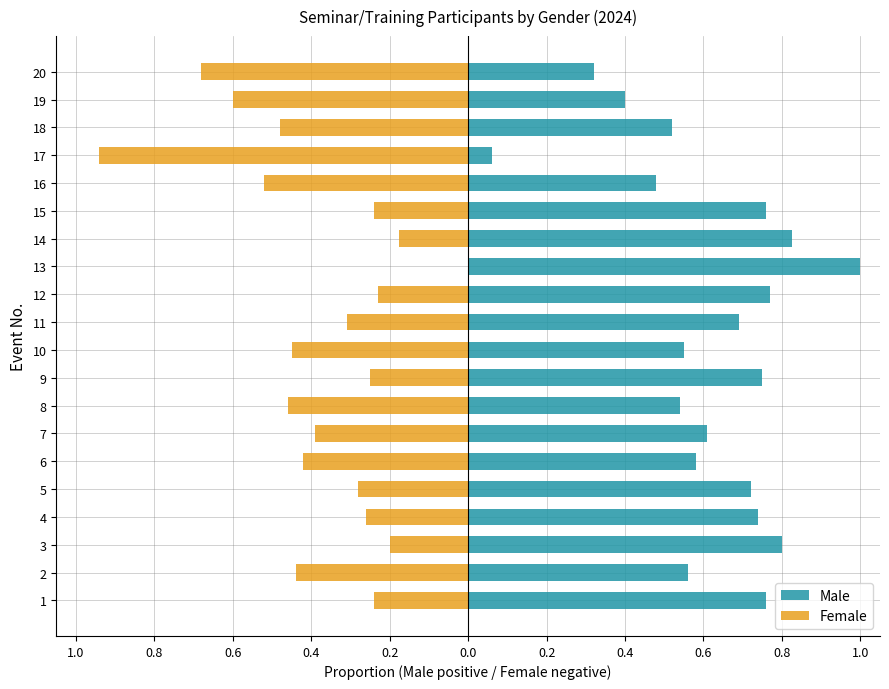

How many bars are there in each group?

2